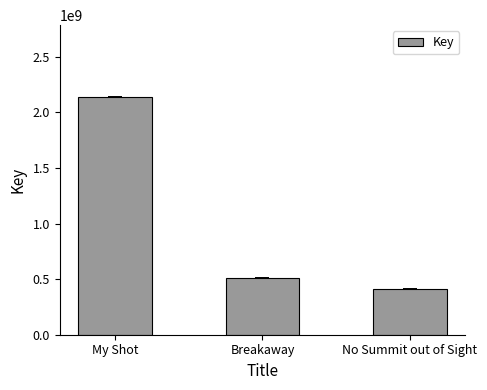

Is it true that the value at My Shot is 2141391592?

True